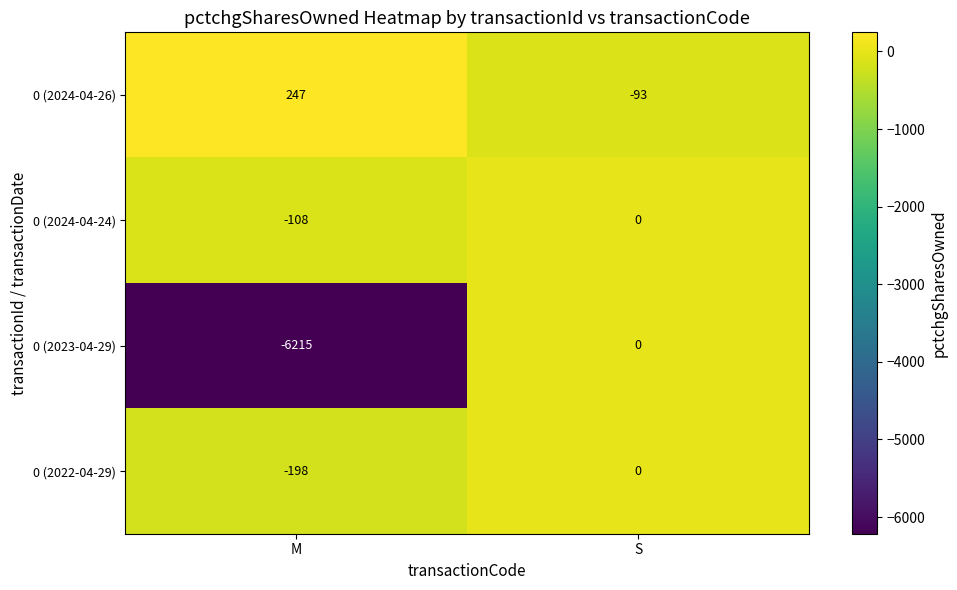

List the labels in order of 0 (2022-04-29) value, smallest first.

M, S